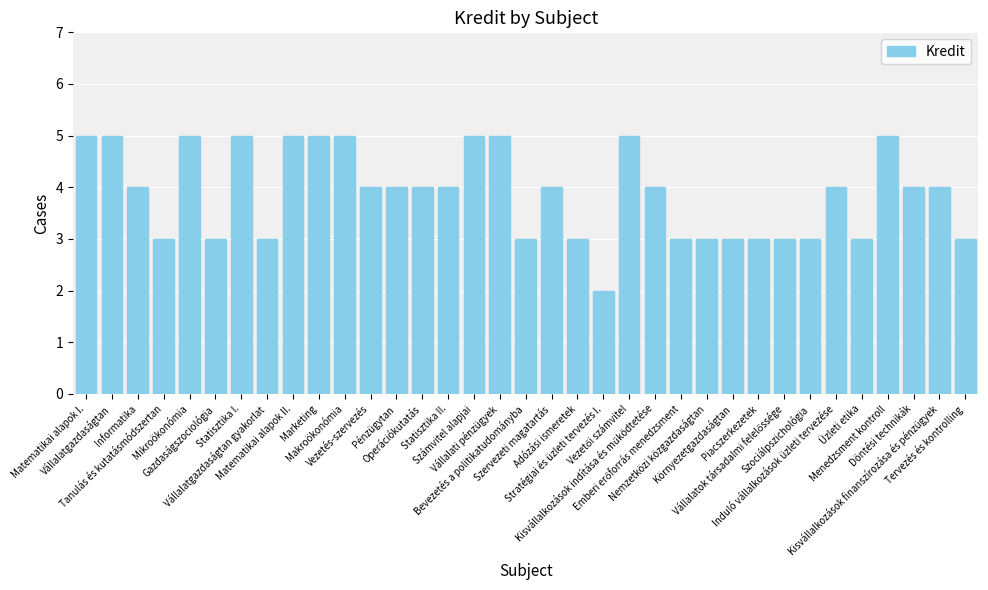

What is the value of the 29th bar from the left?

3